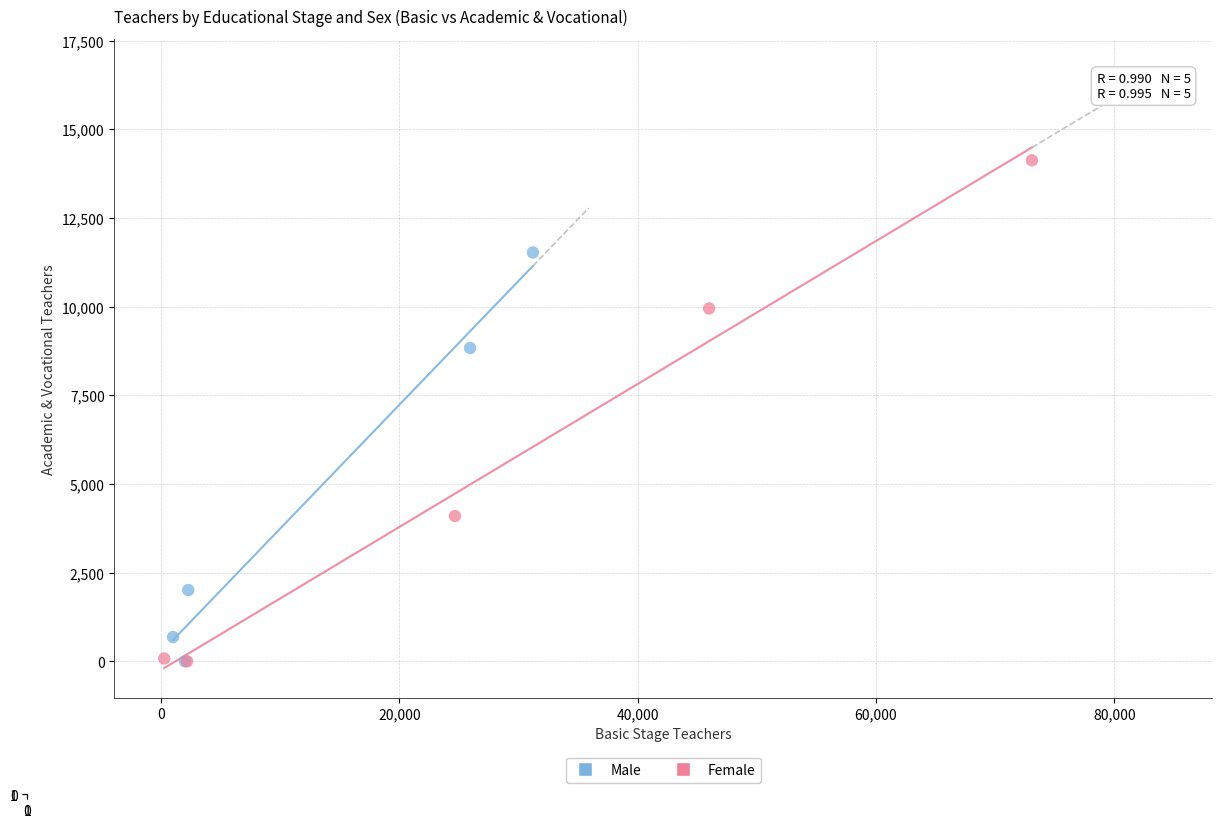

Which series reaches the maximum Y coordinate?

Female